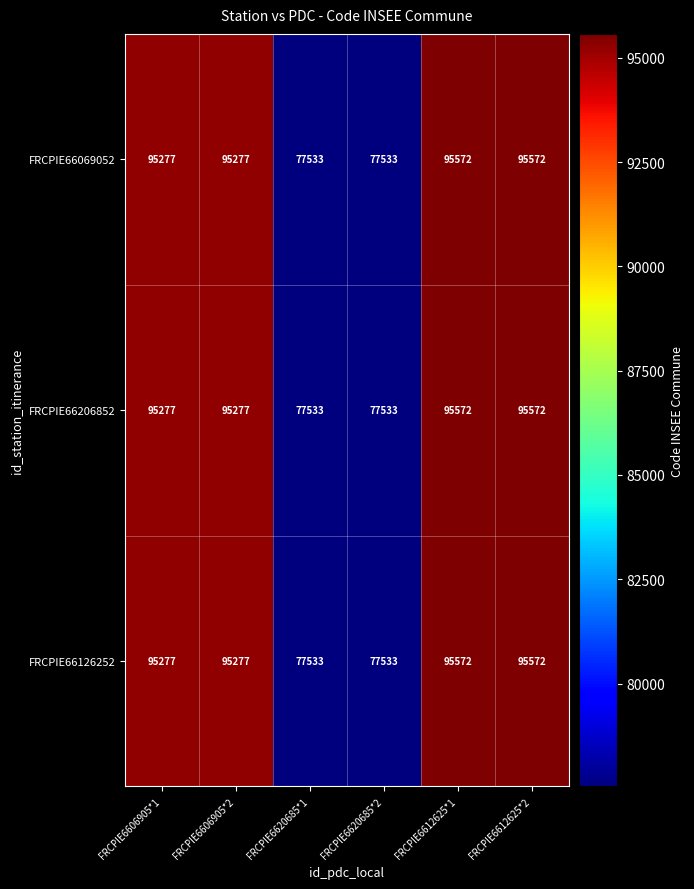

What is the approximate value of FRCPIE66069052 at FRCPIE6620685*1, to the nearest 50?

77550